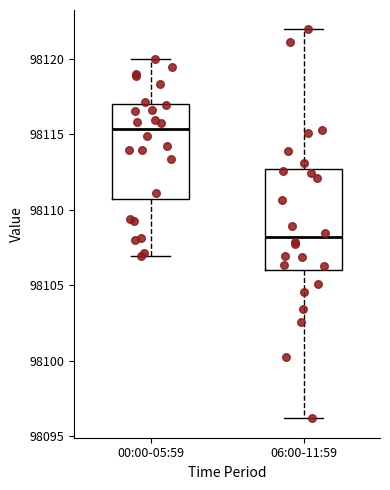

Which box's median line is the highest?

00:00-05:59